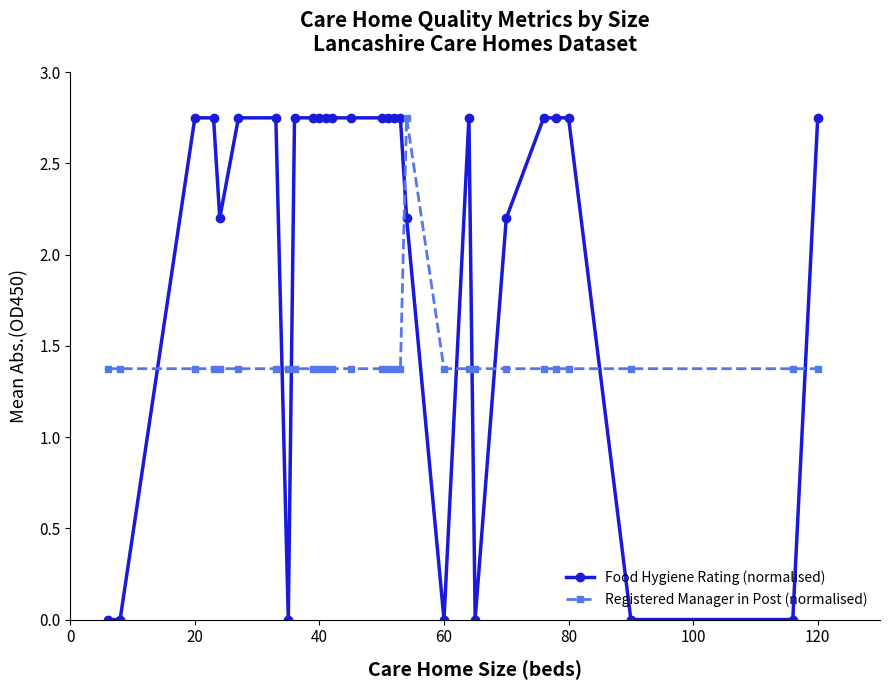

What is the average value of the Registered Manager in Post (normalised) series?

1.4